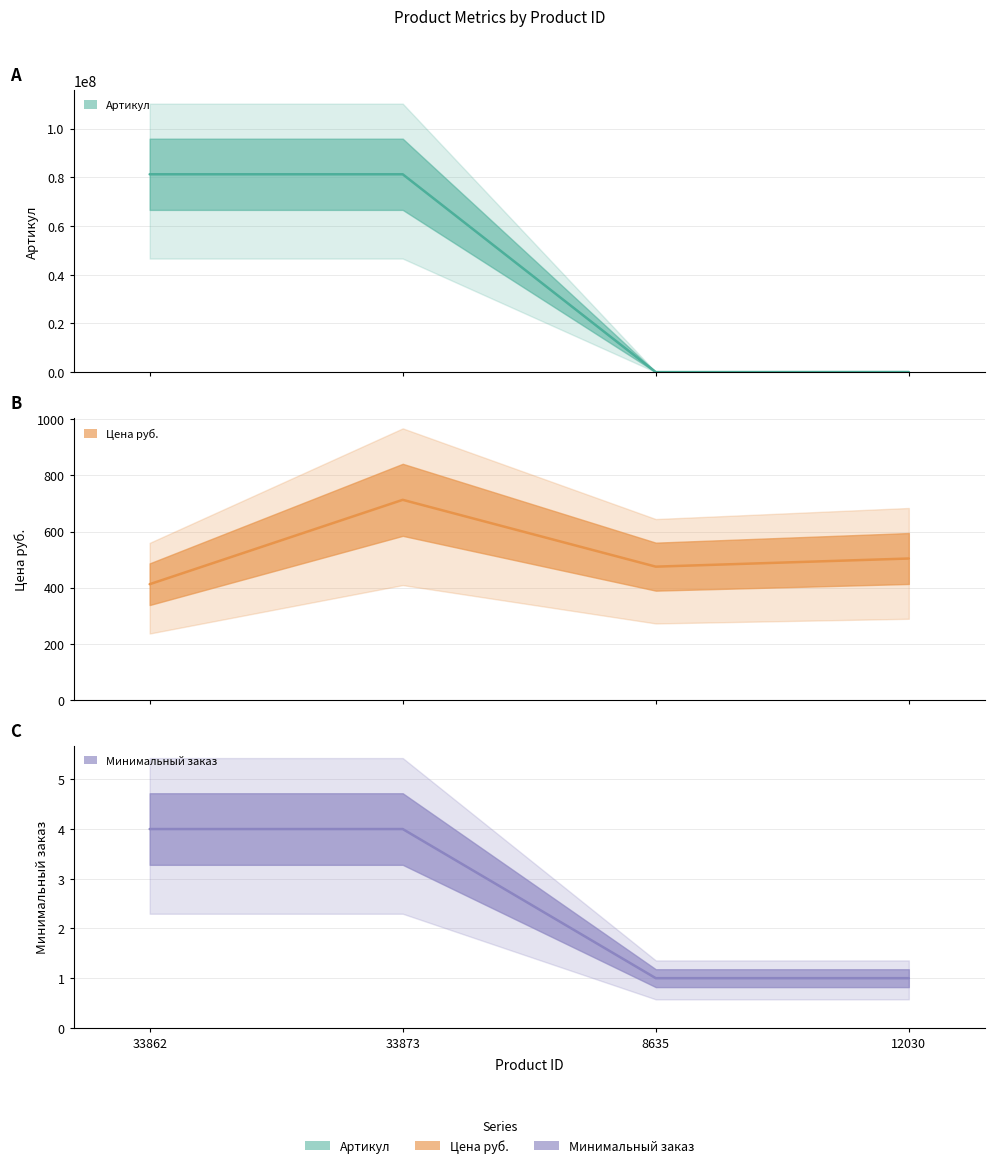

Reading left to right, list all the values displayed in this chart.

Артикул: 81269530.0	81269541.0	11755.0	46000.0
Цена руб.: 412.5	713.0	475.0	504.0
Минимальный заказ: 4.0	4.0	1.0	1.0